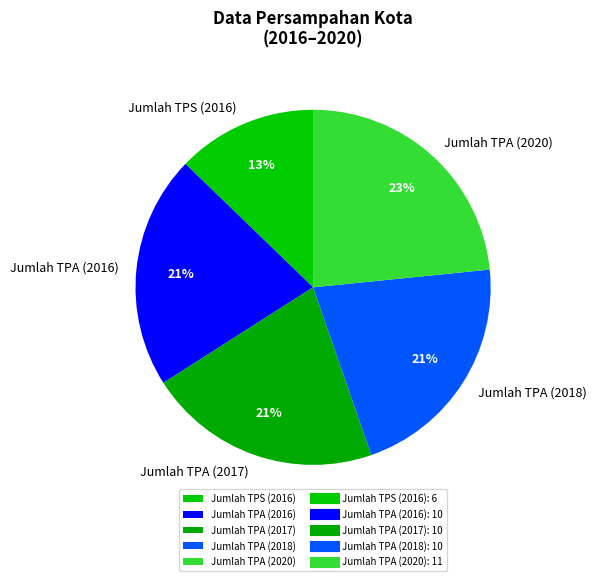

How many slices are in this pie chart?

5